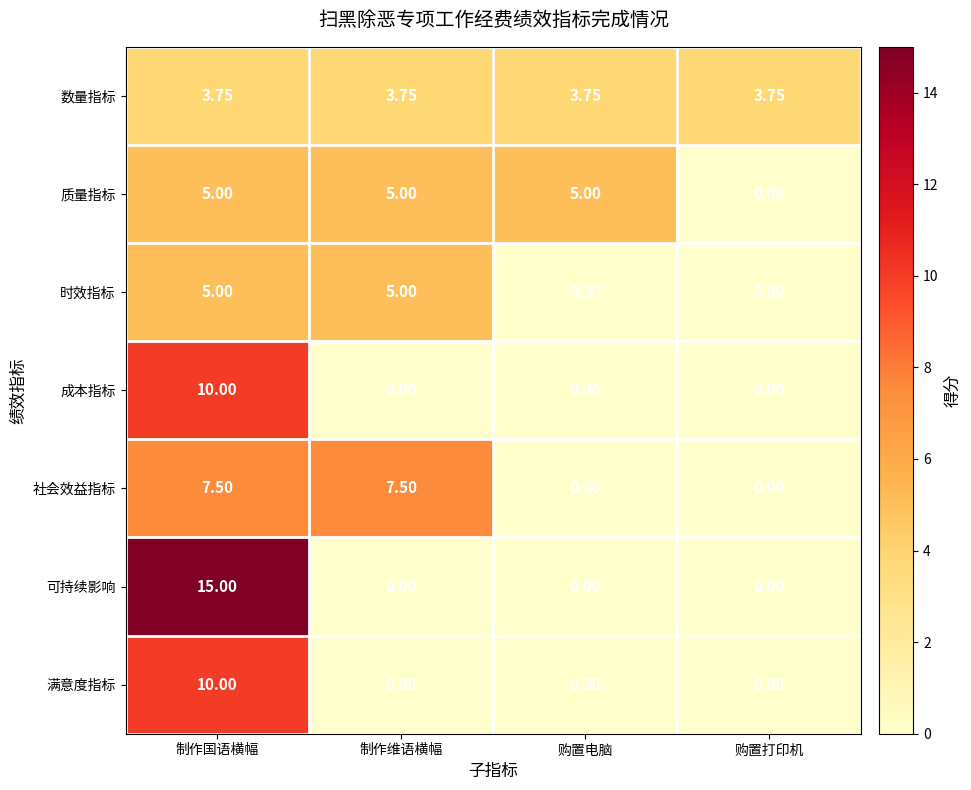

Which series has the largest range (max minus min)?

可持续影响